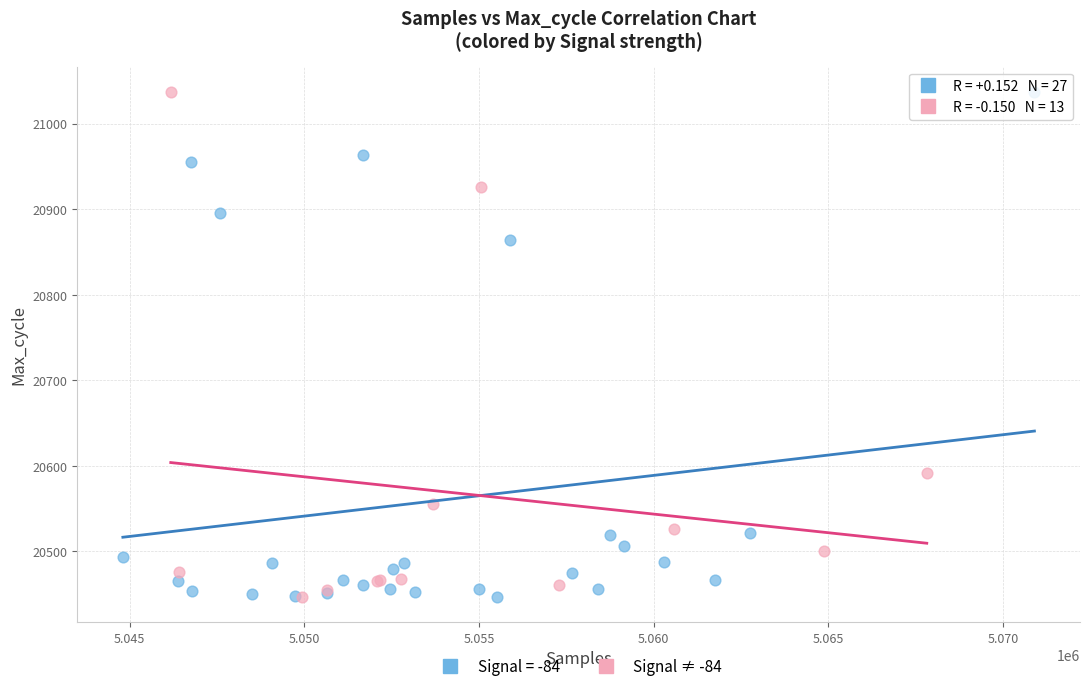

What are all the series names shown in the legend?

Signal = -84, Signal ≠ -84